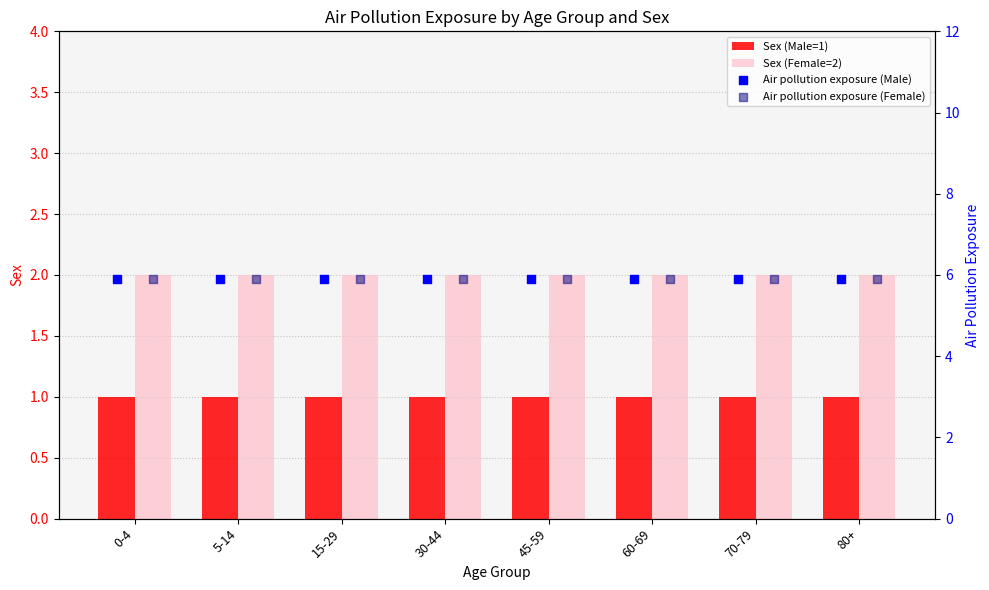

Is the value of Sex (Male=1) at 15-29 greater than the value of Sex (Female=2) at 5-14?

No